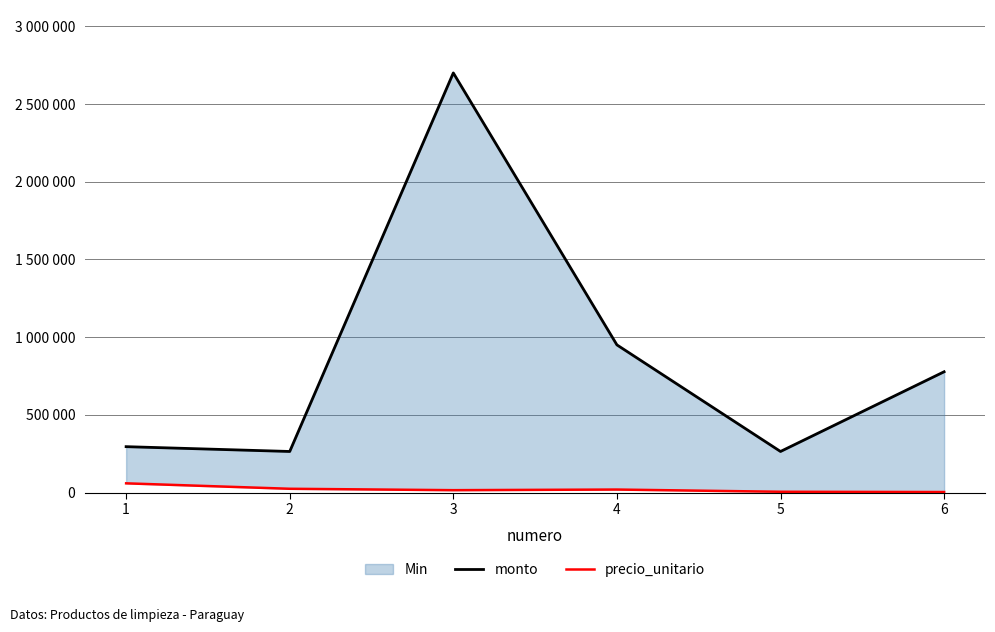

Is the value of precio_unitario at 2 greater than the value of monto at 6?

No